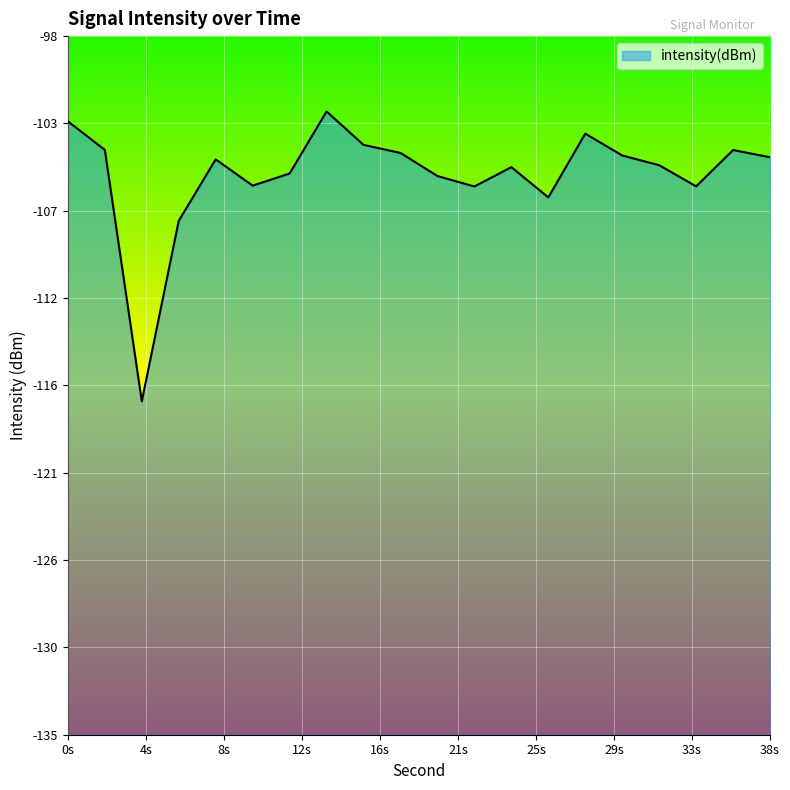

Where is the first local minimum?

4